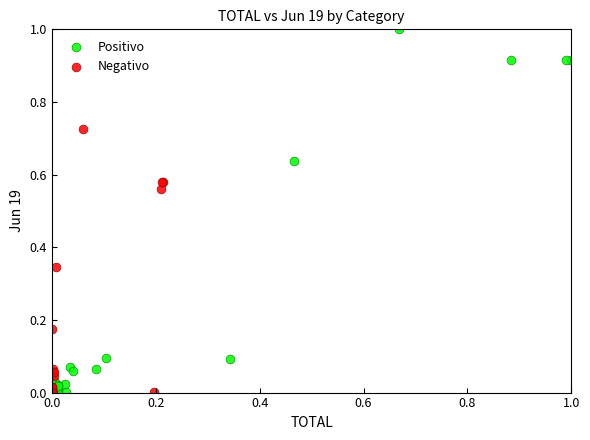

Which series contains the highest Y value?

Positivo